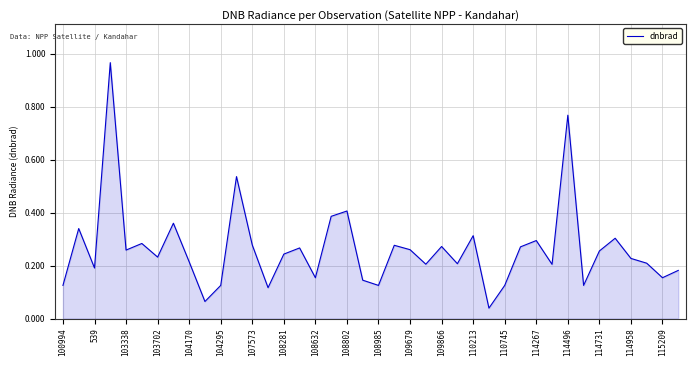

What is the difference between the maximum and minimum values?

0.9